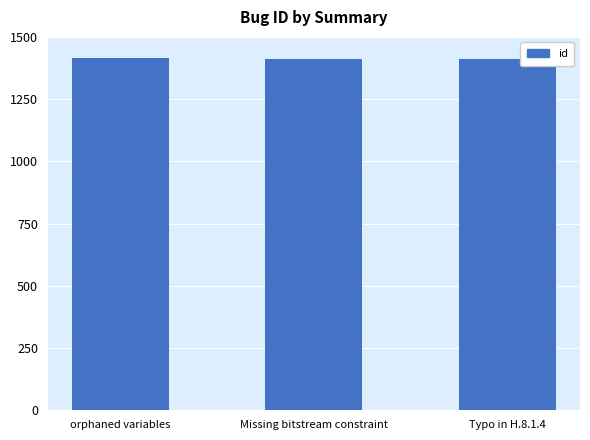

What is the difference between the maximum and second lowest values?

1